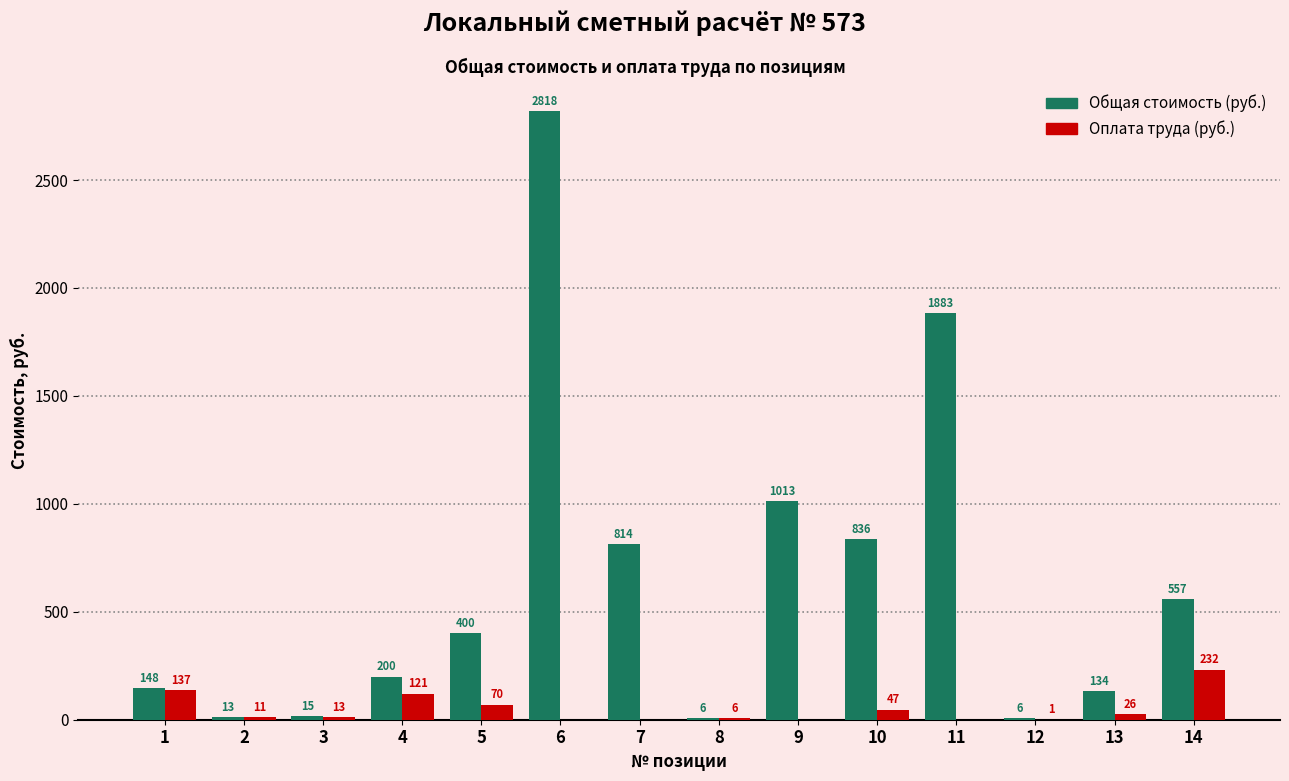

What value does the Общая стоимость (руб.) series have at 1, to the nearest 10?

150